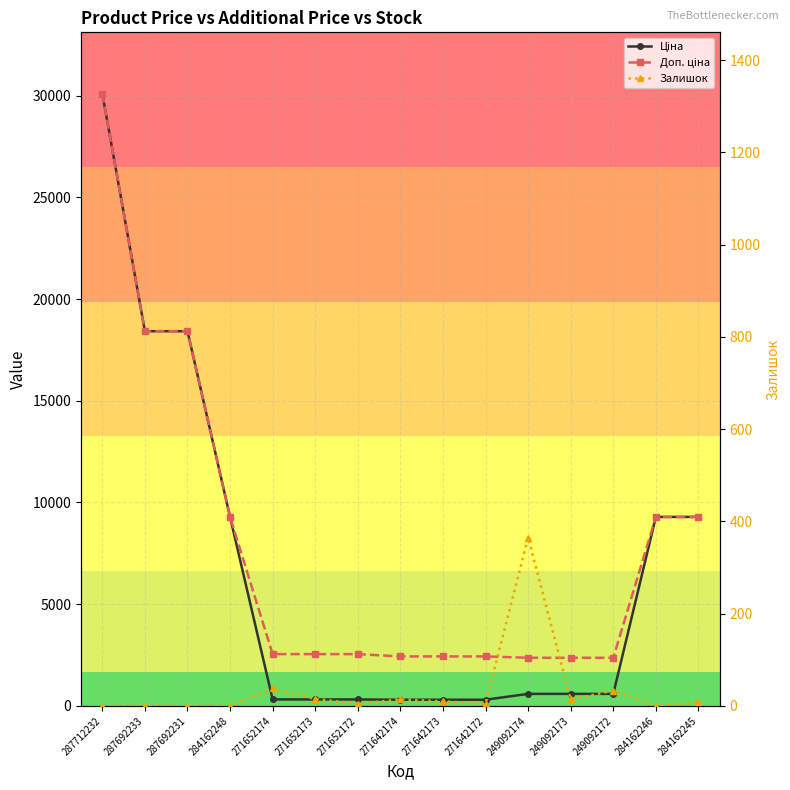

At which category does Залишок reach its first local valley?

271652172